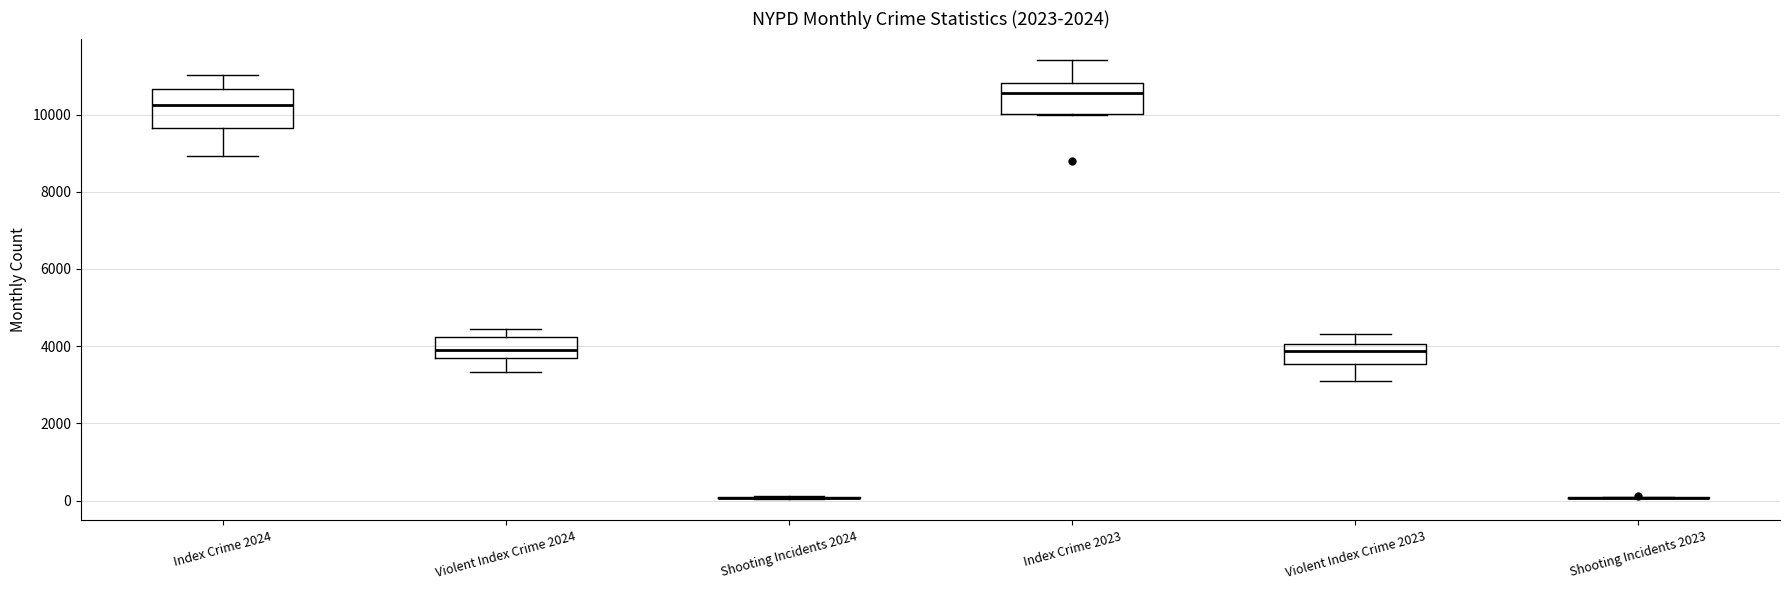

Where is the lower edge of the box for Index Crime 2023 on the y-axis? The values are not printed on the chart, so give them approximately, as read against the axis.

10000